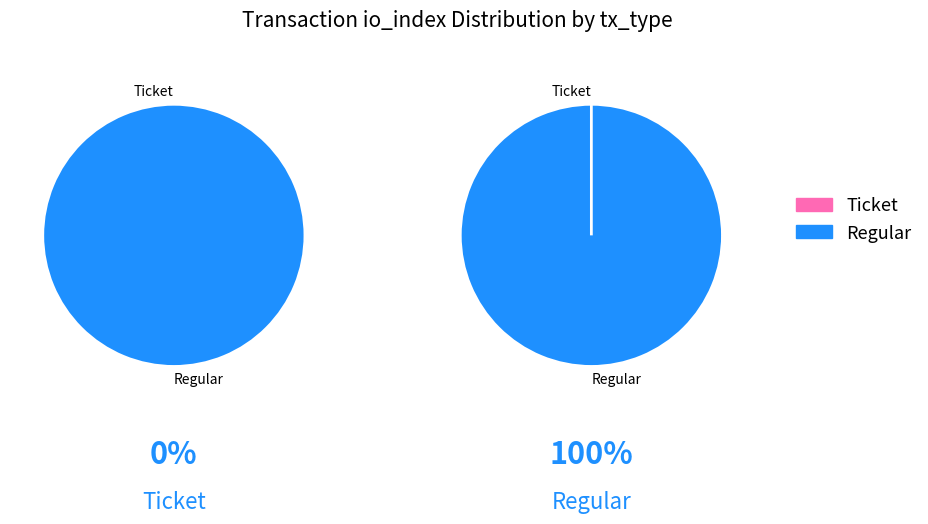

Do Regular and Ticket together represent more than half of the pie?

Yes